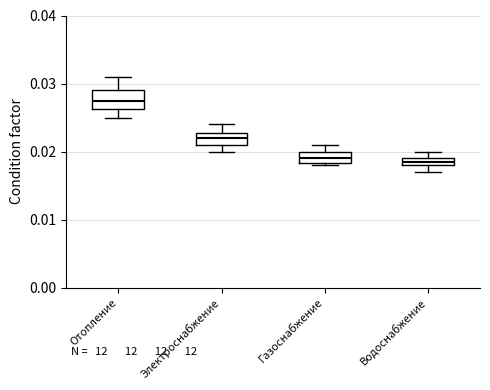

Which box is the tallest, from its lower edge to its upper edge?

Отопление